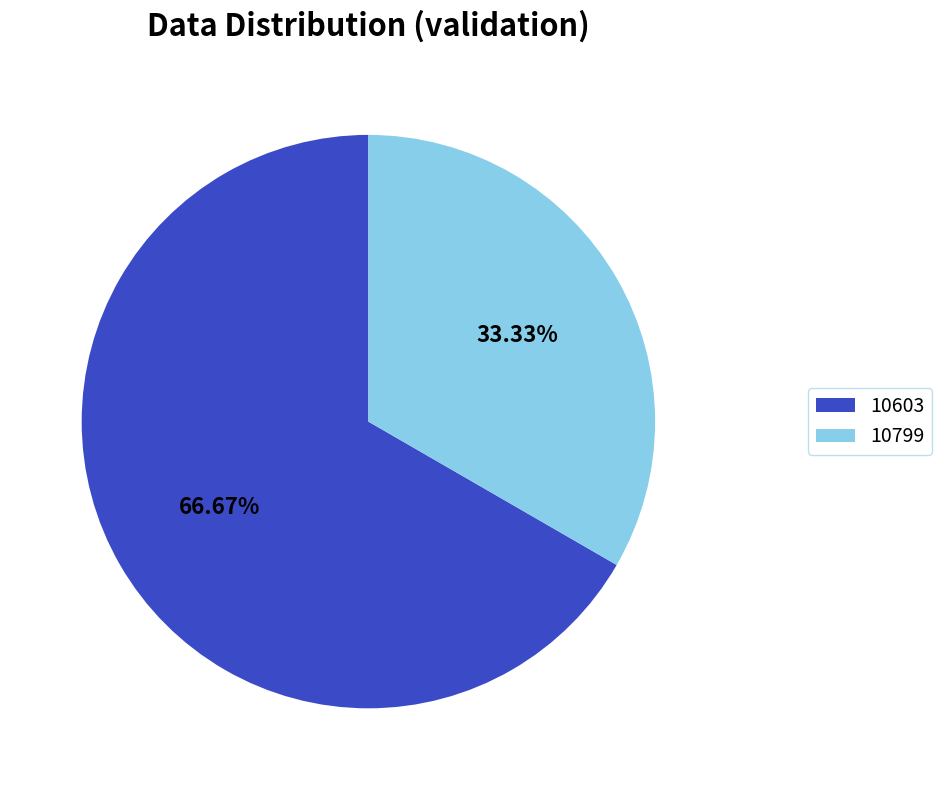

What portion of the pie excludes 10603?

33.3%